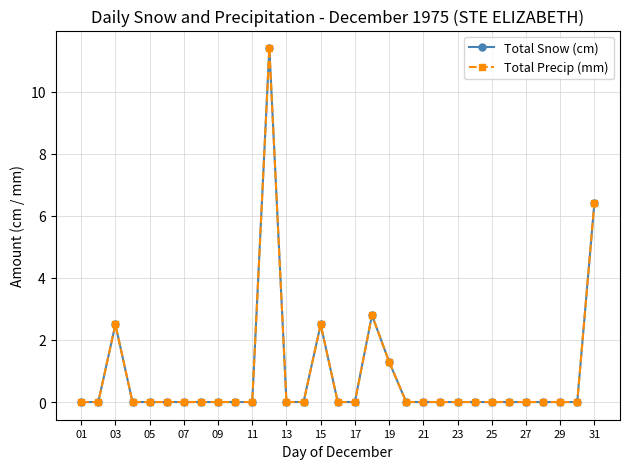

Does the chart have visible grid lines?

Yes